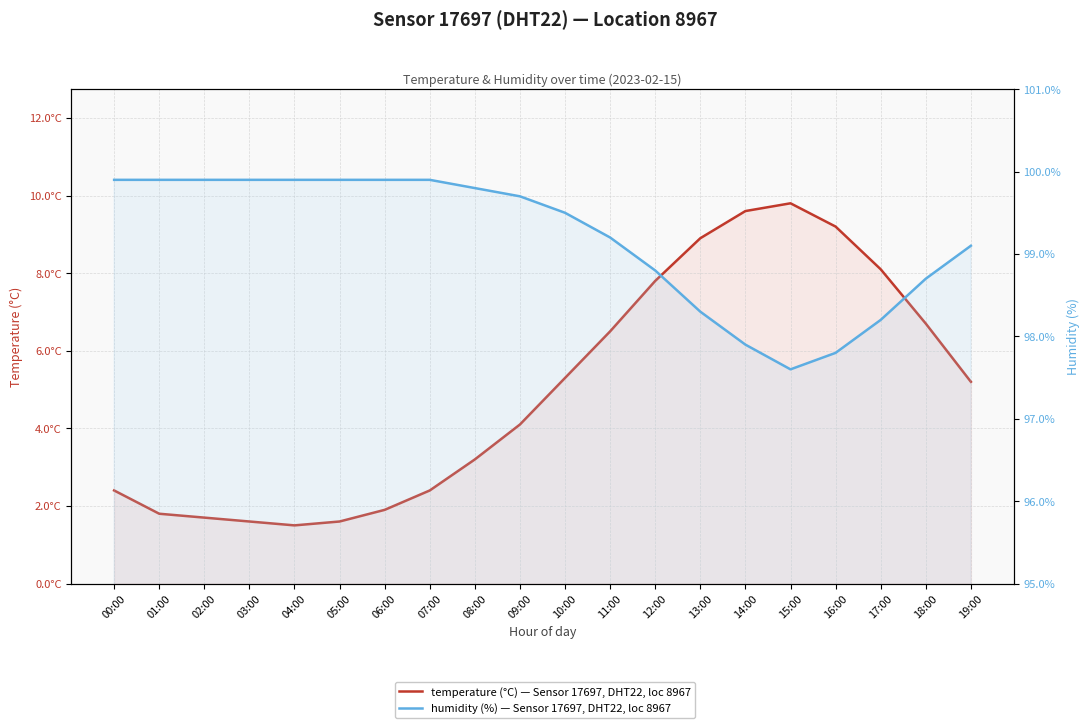

What is the sum of the humidity (%) values at 07:00 and 03:00?

199.8